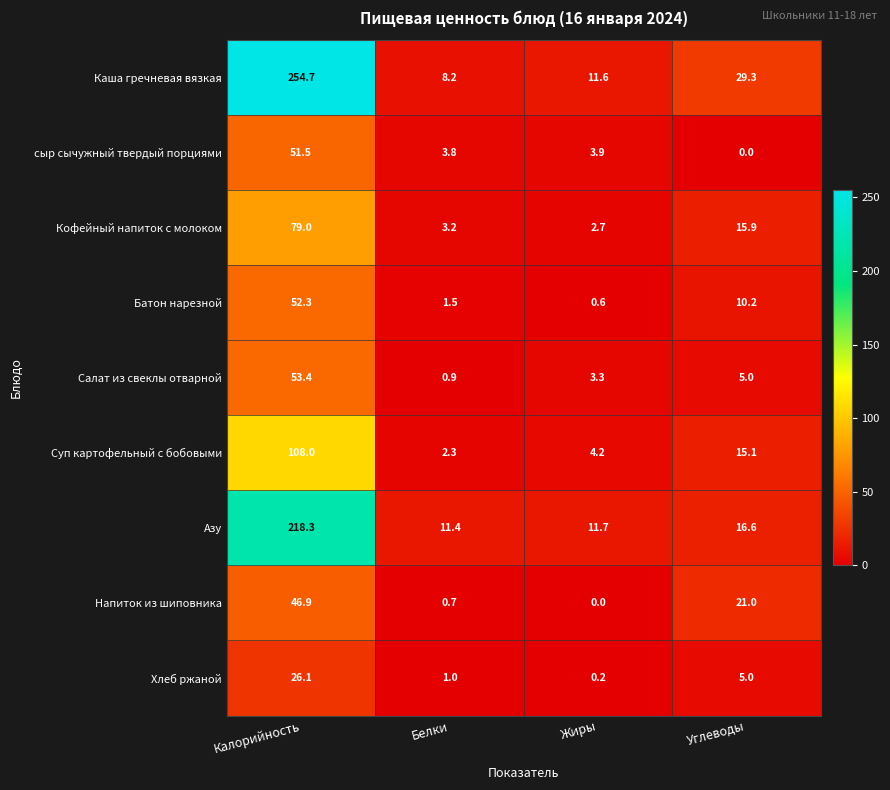

The Салат из свеклы отварной series shows 53.4 at Калорийность. True or false?

True